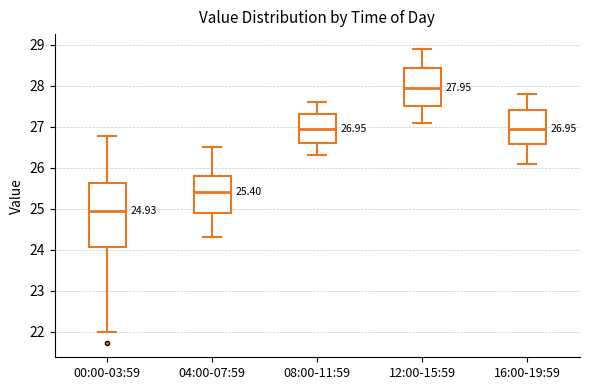

Which box is the tallest, from its lower edge to its upper edge?

00:00-03:59